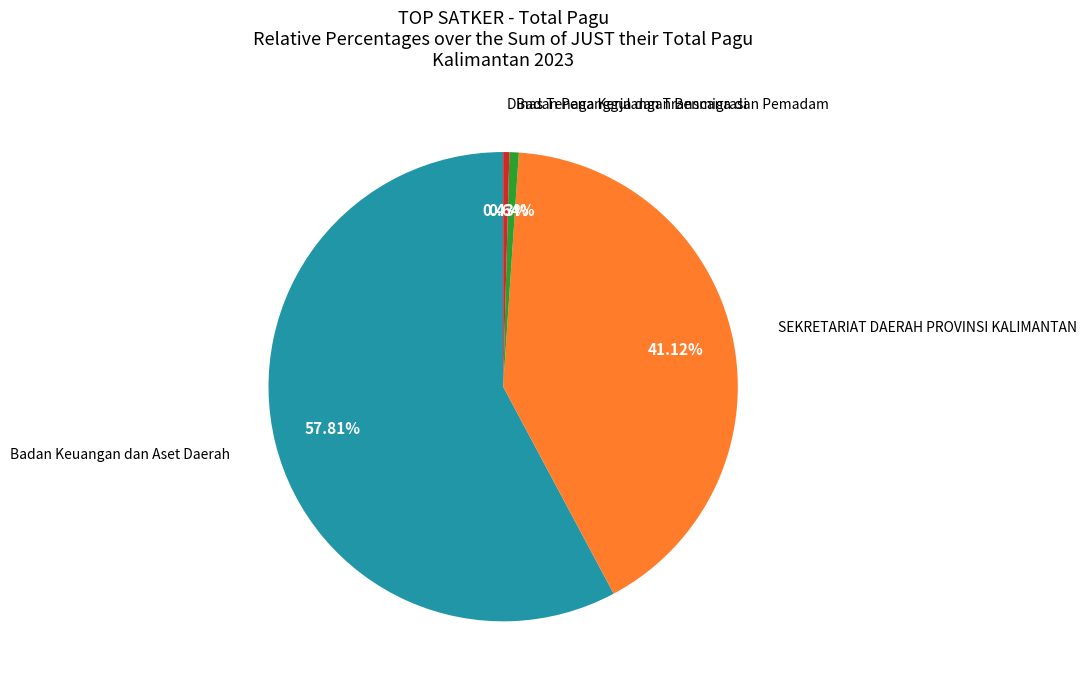

Which has a higher value, Dinas Tenaga Kerja dan Transmigrasi or SEKRETARIAT DAERAH PROVINSI KALIMANTAN?

SEKRETARIAT DAERAH PROVINSI KALIMANTAN